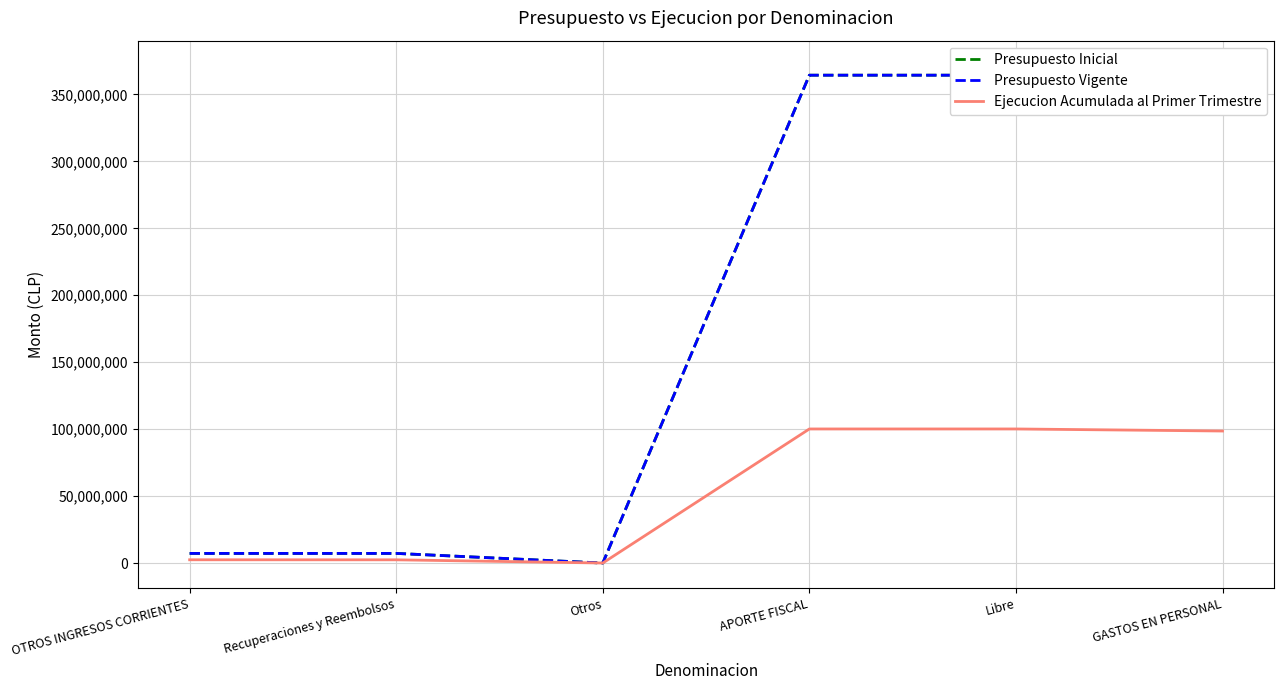

At GASTOS EN PERSONAL, list the series in order from largest to smallest.

Presupuesto Inicial, Presupuesto Vigente, Ejecucion Acumulada al Primer Trimestre